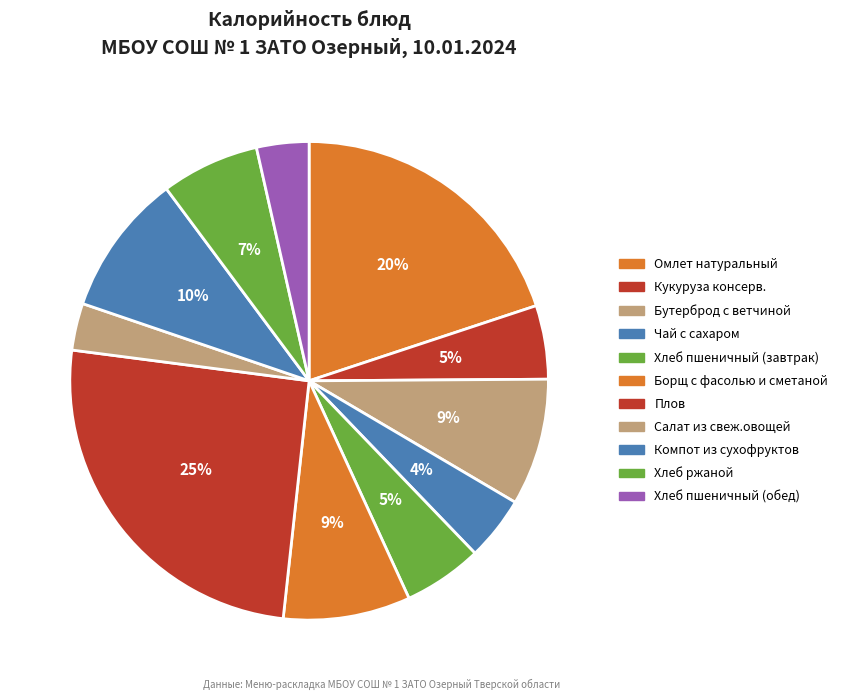

How many segments does this pie chart have?

11